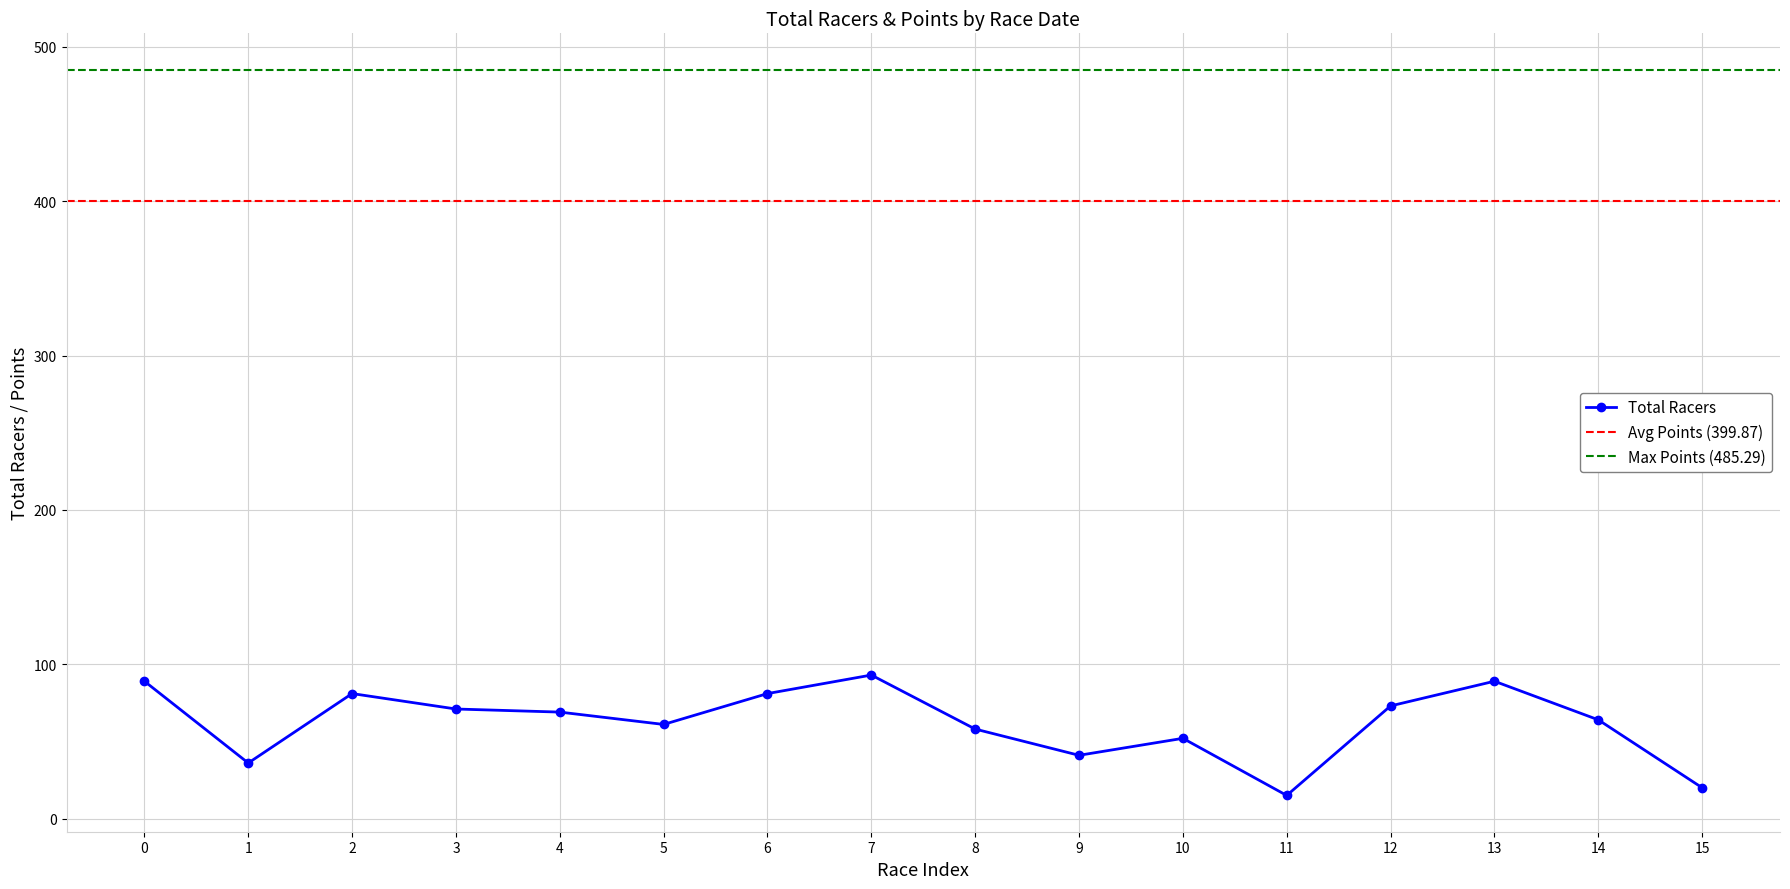

The value of Total Racers at 11 is 15. True or false?

True